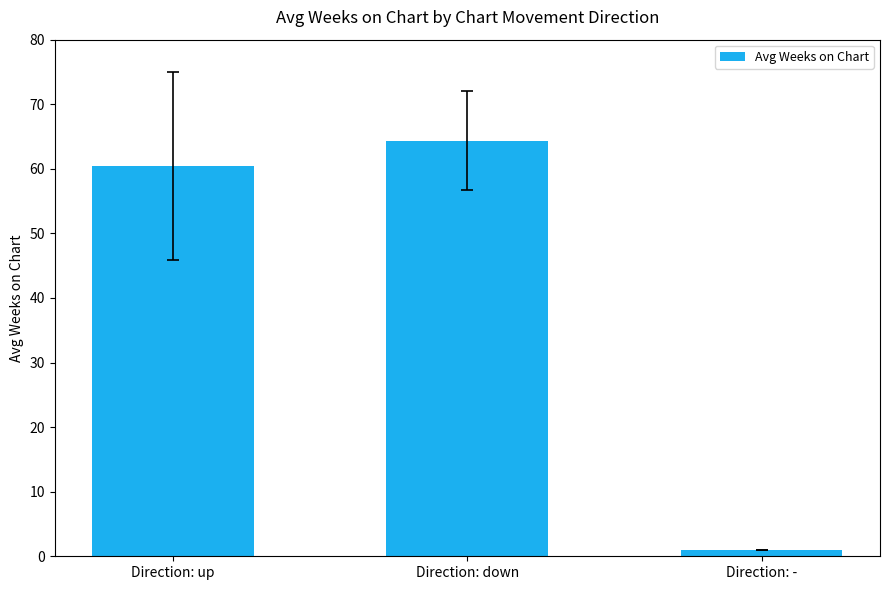

Which has a higher value, Direction: - or Direction: up?

Direction: up